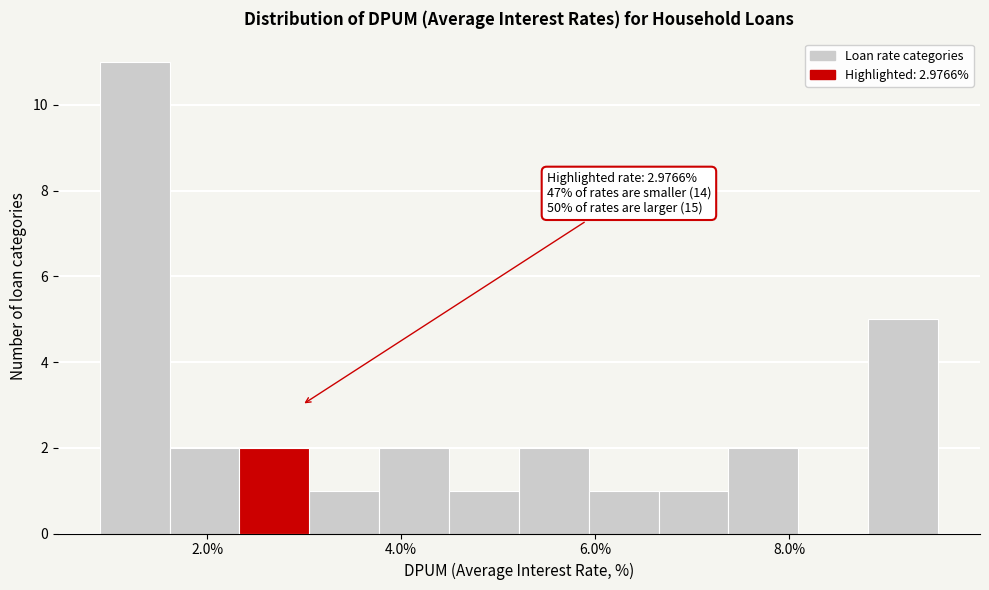

Read against the x-axis, roughly where is the centre of the tallest bar?

1.2